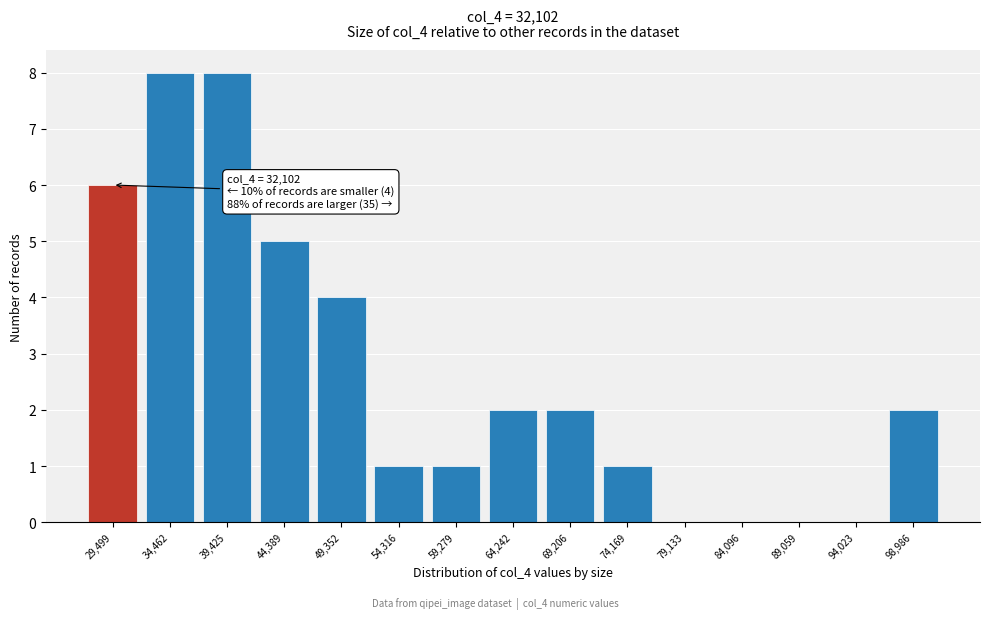

Reading left to right, what are all the values shown in this chart?

29,499=6	34,462=8	39,425=8	44,389=5	49,352=4	54,316=1	59,279=1	64,242=2	69,206=2	74,169=1	79,133=0	84,096=0	89,059=0	94,023=0	98,986=2